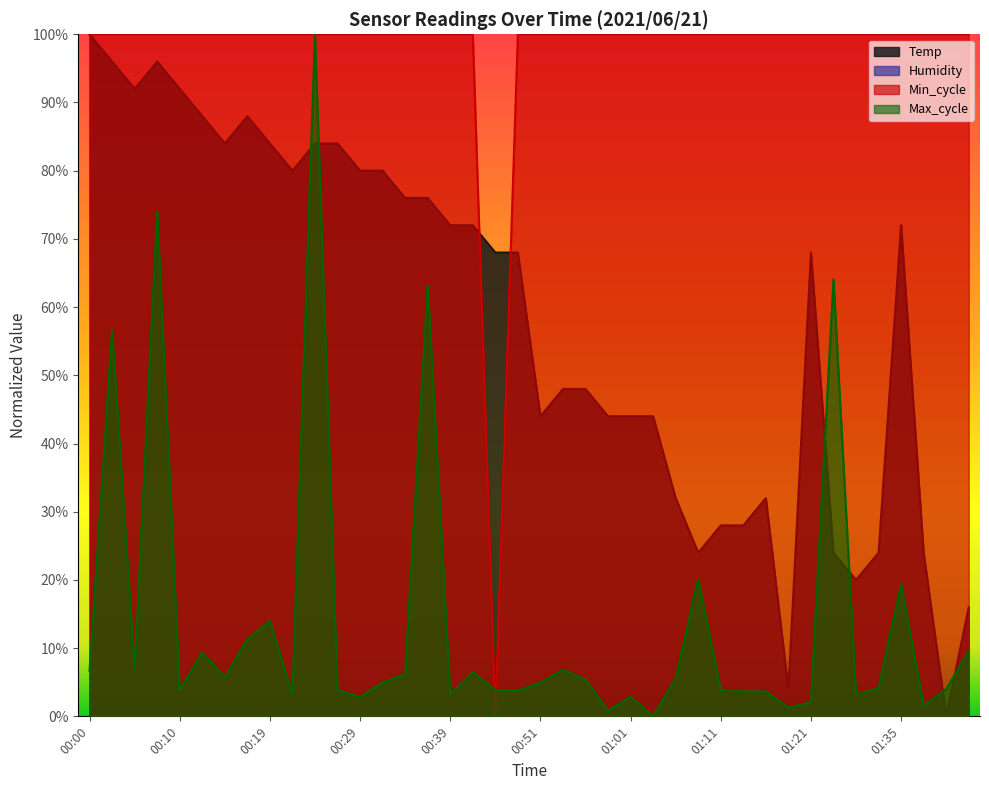

Which has a higher value, 01:11 or 00:59?

00:59